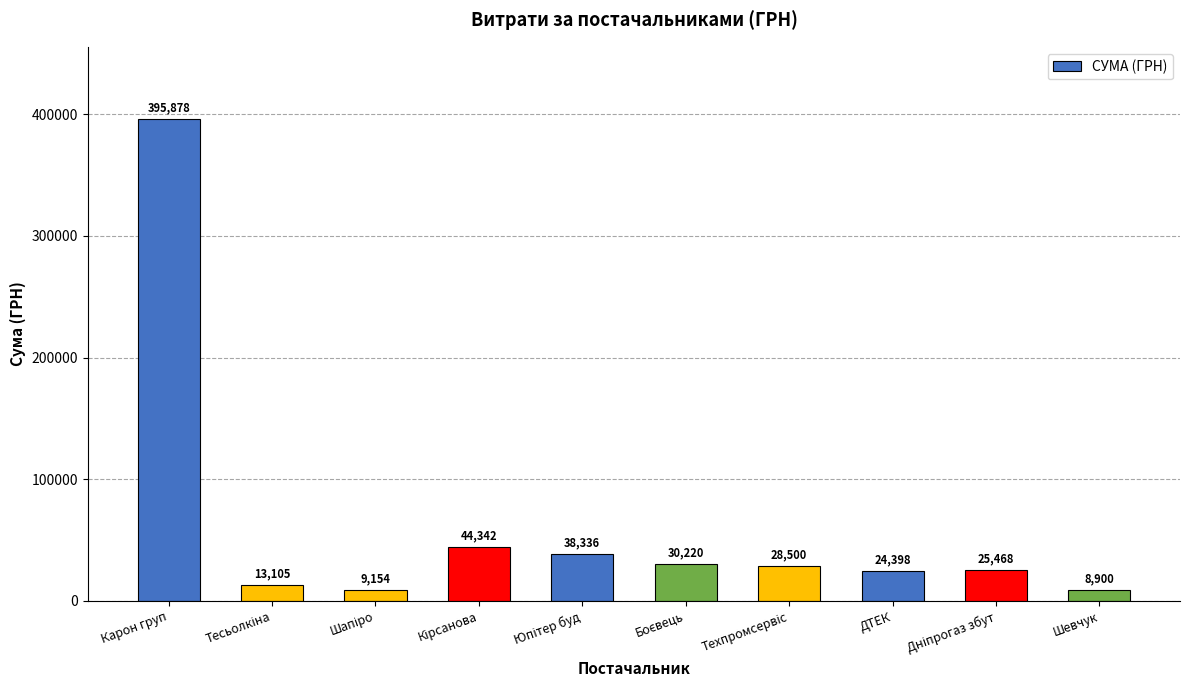

What is the maximum value shown in the chart?

395877.6